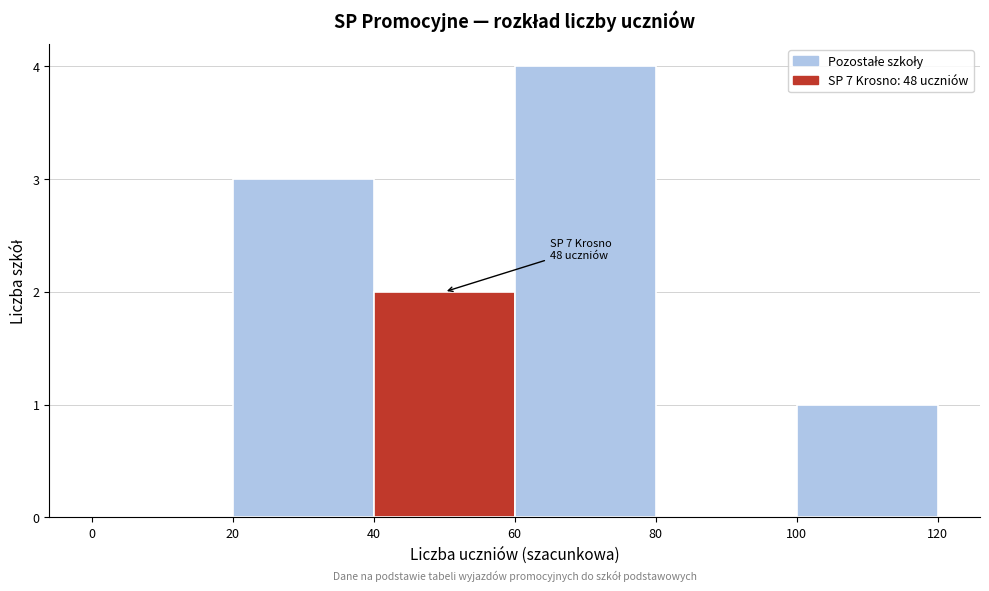

Which range on the x-axis has the tallest bar?

60 to 80